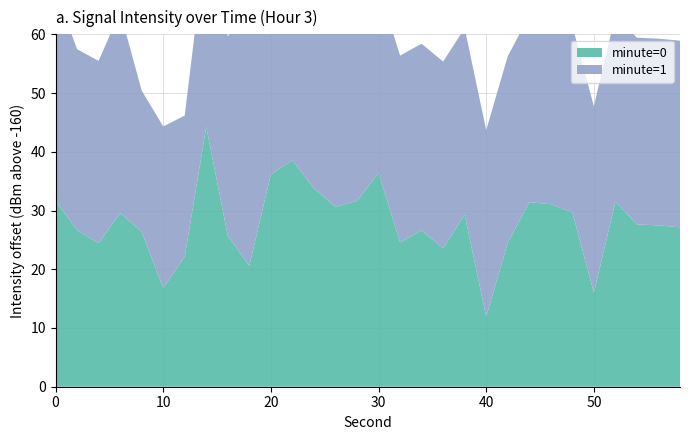

Reading left to right, transcribe all the data shown in this chart.

minute=0: 0=-128.4	2=-133.4	4=-135.6	6=-130.4	8=-133.6	10=-143.2	12=-137.8	14=-115.8	16=-134.3	18=-139.4	20=-123.8	22=-121.4	24=-126.2	26=-129.4	28=-128.4	30=-123.6	32=-135.4	34=-133.4	36=-136.4	38=-130.7	40=-148.1	42=-135.5	44=-128.6	46=-128.9	48=-130.3	50=-144.0	52=-128.5	54=-132.4	56=-132.5	58=-132.9
minute=1: 0=-124.2	2=-129.2	4=-129.0	6=-125.7	8=-135.9	10=-132.5	12=-136.0	14=-127.8	16=-126.0	18=-115.9	20=-115.9	22=-120.0	24=-125.0	26=-130.0	28=-128.0	30=-126.0	32=-131.0	34=-134.0	36=-129.0	38=-128.0	40=-133.0	42=-127.0	44=-125.0	46=-130.0	48=-132.0	50=-128.0	52=-126.0	54=-131.0	56=-129.0	58=-127.0